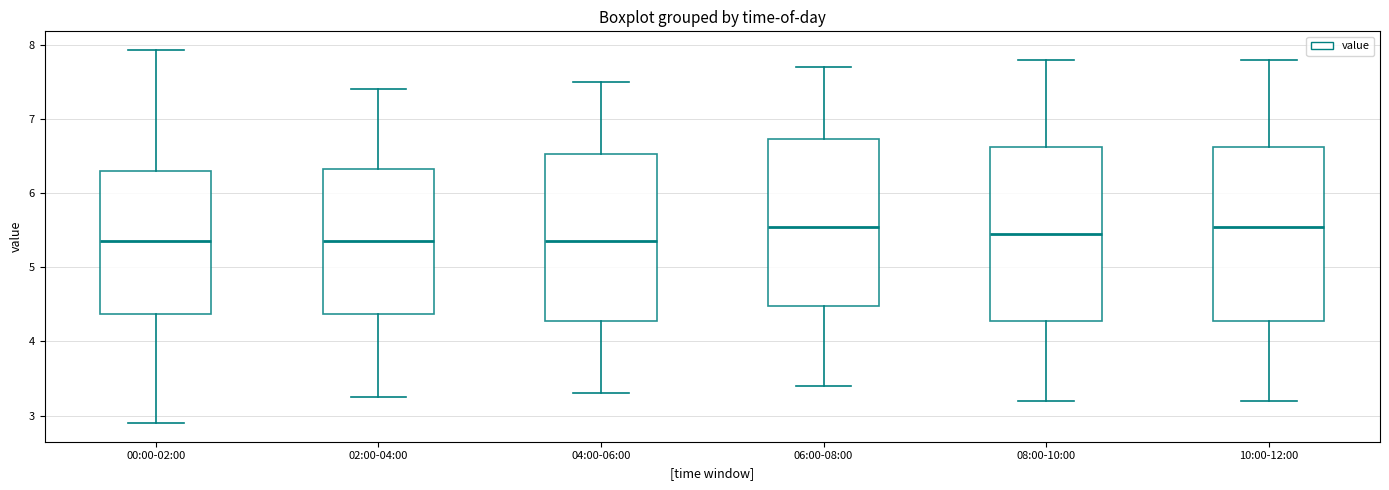

Reading left to right, read every box against the y-axis: the position of its median line, the range the box covers, and the ends of its whiskers. The values are not printed on the chart, so give them approximately, as read against the axis.

00:00-02:00: median 5.4, box 4.4 to 6.3, whiskers 2.9 to 7.9
02:00-04:00: median 5.4, box 4.4 to 6.3, whiskers 3.3 to 7.4
04:00-06:00: median 5.4, box 4.3 to 6.5, whiskers 3.3 to 7.5
06:00-08:00: median 5.6, box 4.5 to 6.7, whiskers 3.4 to 7.7
08:00-10:00: median 5.5, box 4.3 to 6.6, whiskers 3.2 to 7.8
10:00-12:00: median 5.6, box 4.3 to 6.6, whiskers 3.2 to 7.8